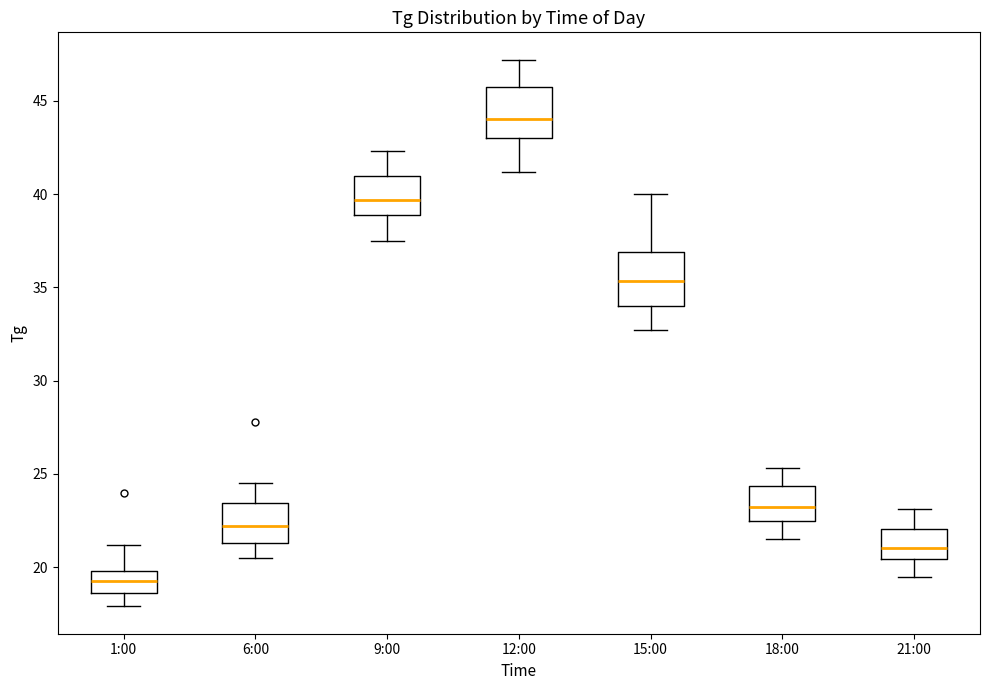

Reading left to right, transcribe this box plot: for each box, give where its median line is, the range the box spans, and where its two whiskers end, as read against the y-axis. The values are not printed on the chart, so give them approximately, as read against the axis.

1:00: median 19.5, box 18.5 to 20.0, whiskers 18.0 to 21.0
6:00: median 22.0, box 21.5 to 23.5, whiskers 20.5 to 24.5
9:00: median 39.5, box 39.0 to 41.0, whiskers 37.5 to 42.5
12:00: median 44.0, box 43.0 to 46.0, whiskers 41.0 to 47.0
15:00: median 35.5, box 34.0 to 37.0, whiskers 32.5 to 40.0
18:00: median 23.5, box 22.5 to 24.5, whiskers 21.5 to 25.5
21:00: median 21.0, box 20.5 to 22.0, whiskers 19.5 to 23.0